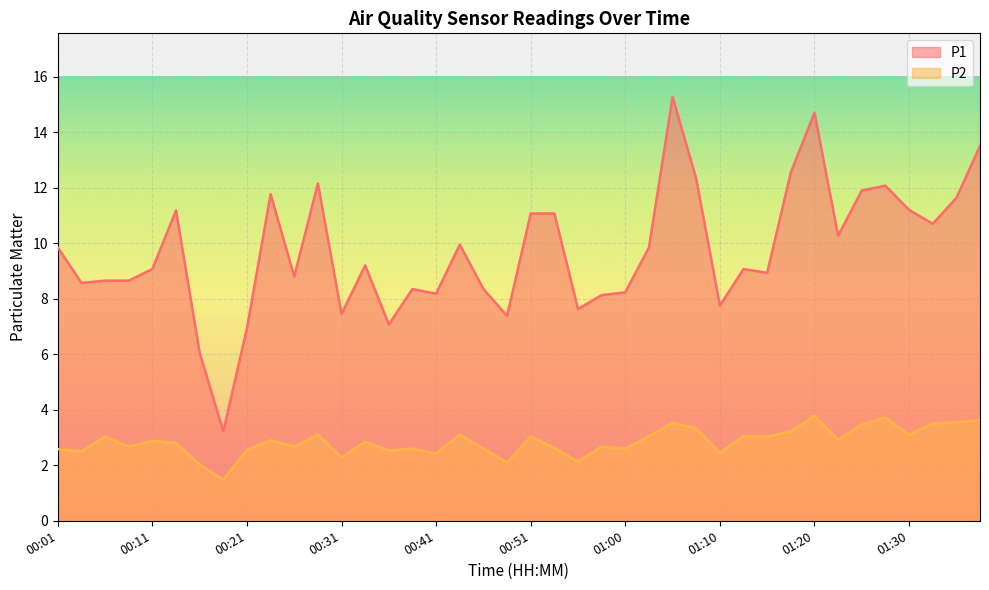

What is the spread (max minus min) of values at 00:26?

6.1